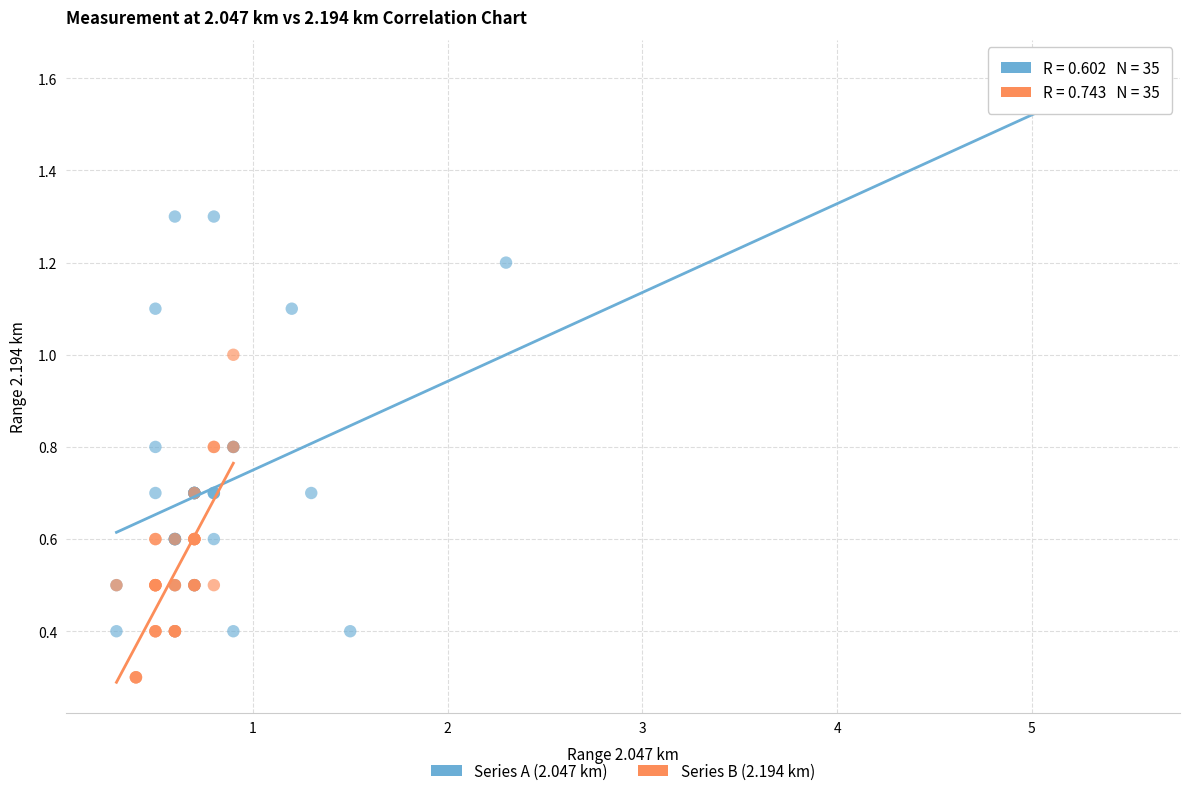

Which series reaches the minimum Y coordinate?

Series B (2.194 km)